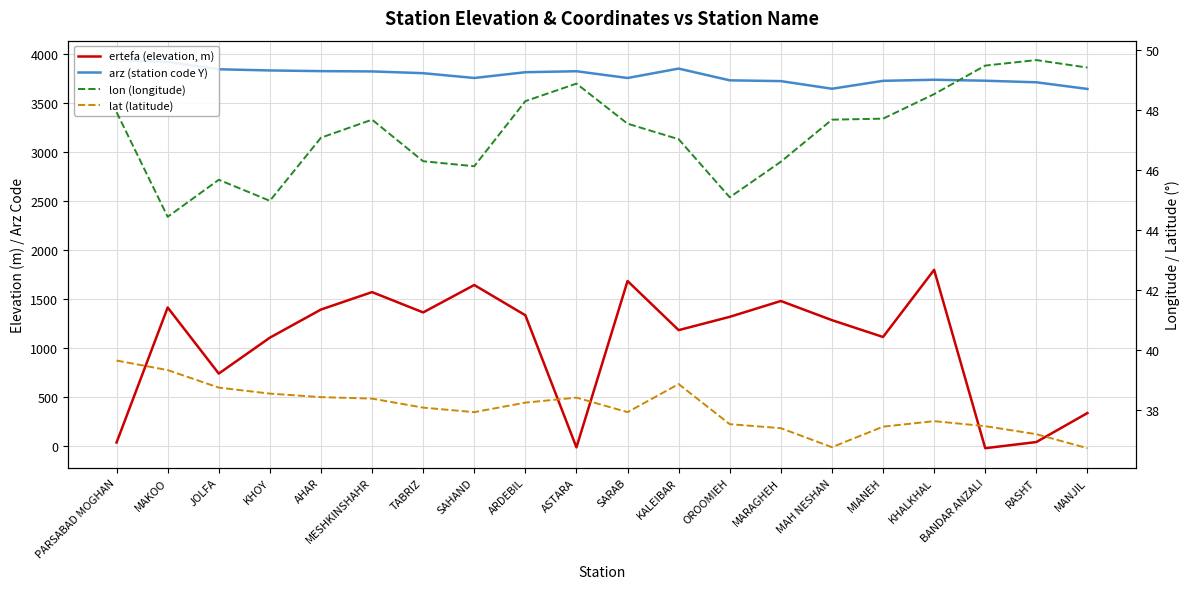

True or false: lon (longitude) has a value of 64.8 at MAH NESHAN.

False